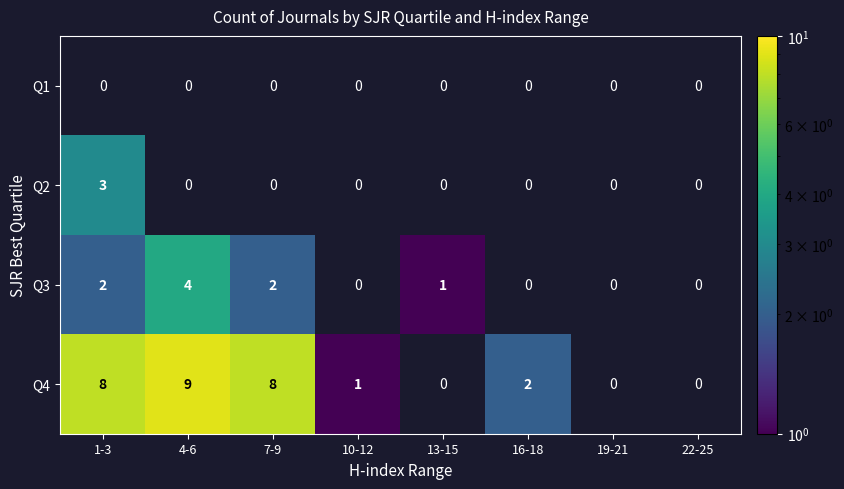

Between 7-9 and 13-15, which series saw the biggest shift?

Q4